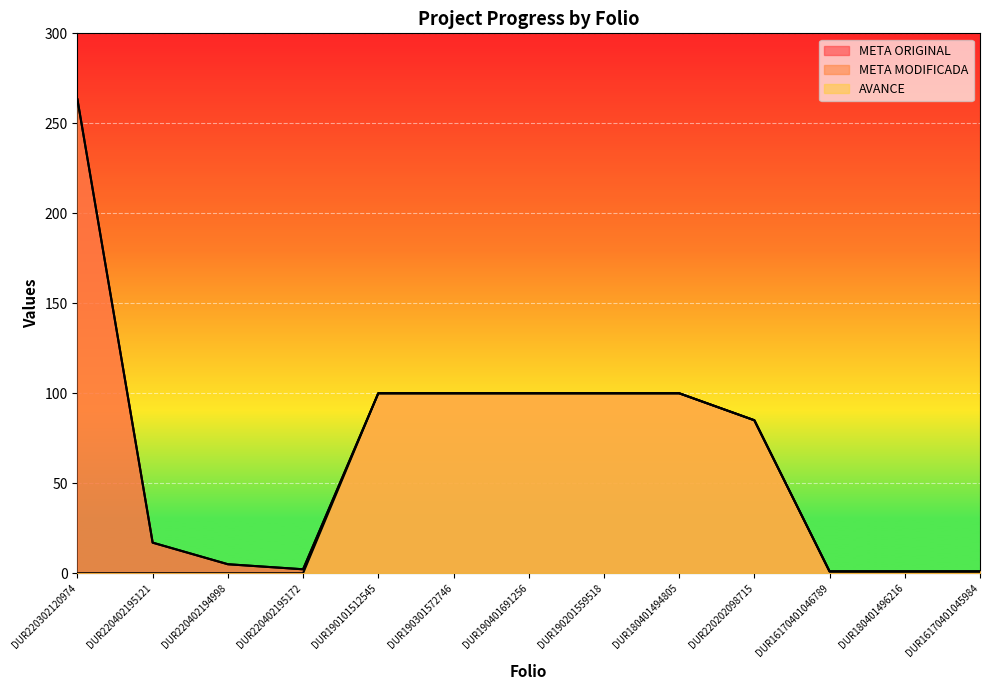

What position from the right is DUR16170401046789?

3